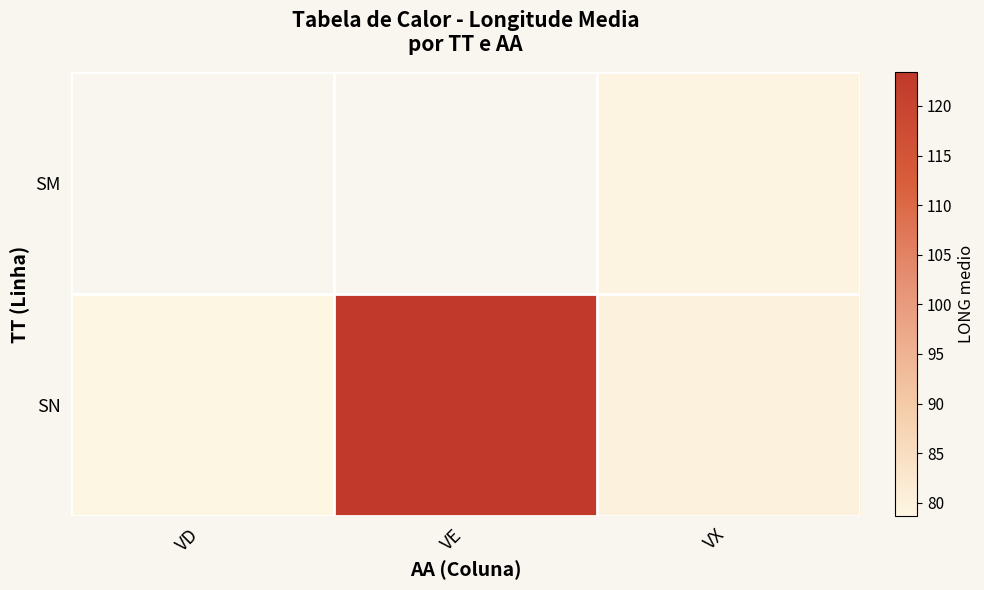

Where is SN nearest to the value 101?

VX